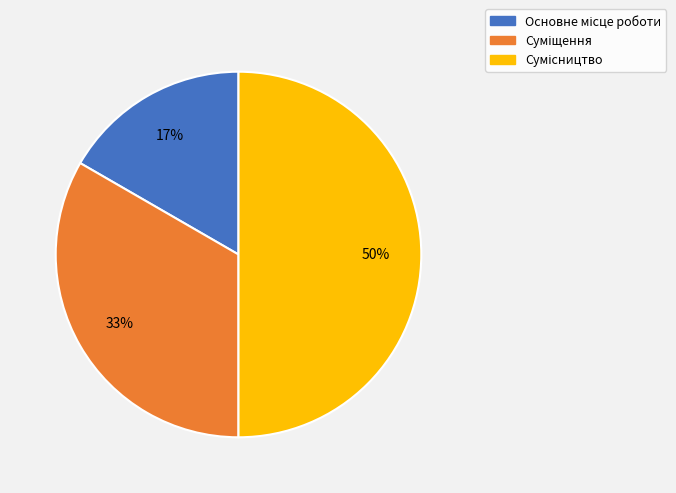

How many segments does this pie chart have?

3